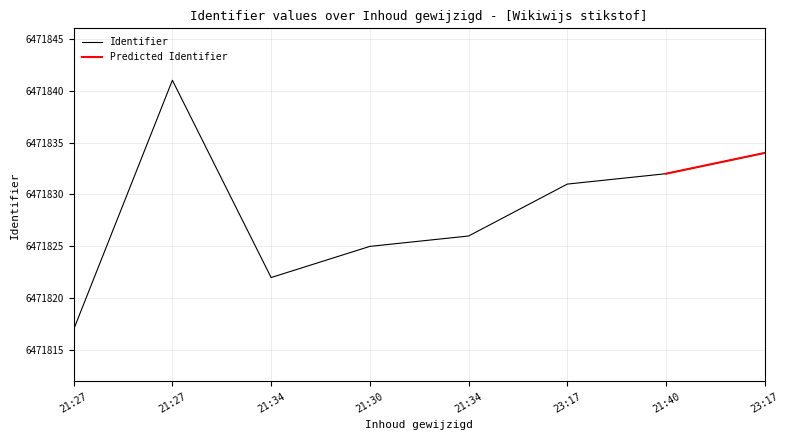

The chart shows a value of 10115992 at 21:34. True or false?

False